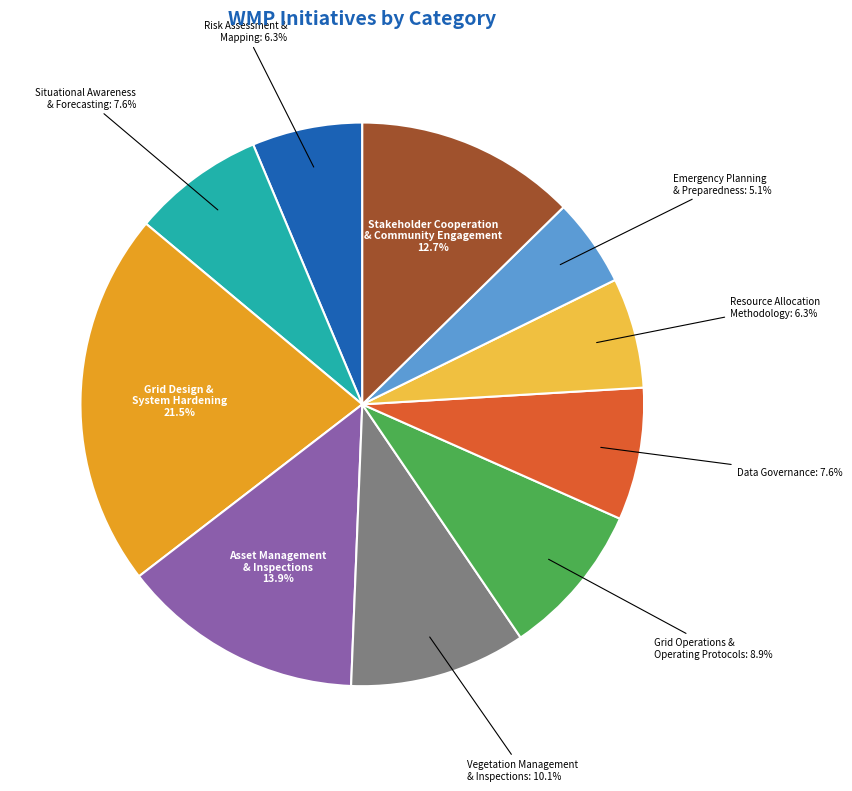

To the nearest percent, what portion does Resource Allocation Methodology represent?

6%